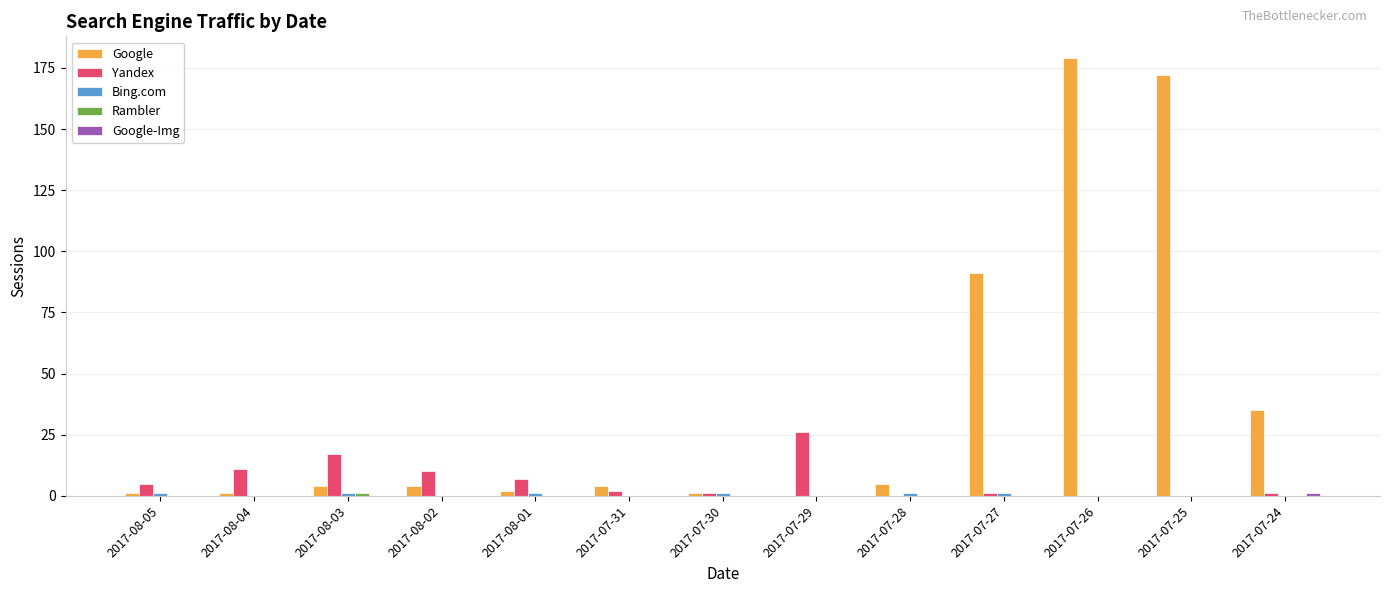

Which series has the largest total across all categories?

Google